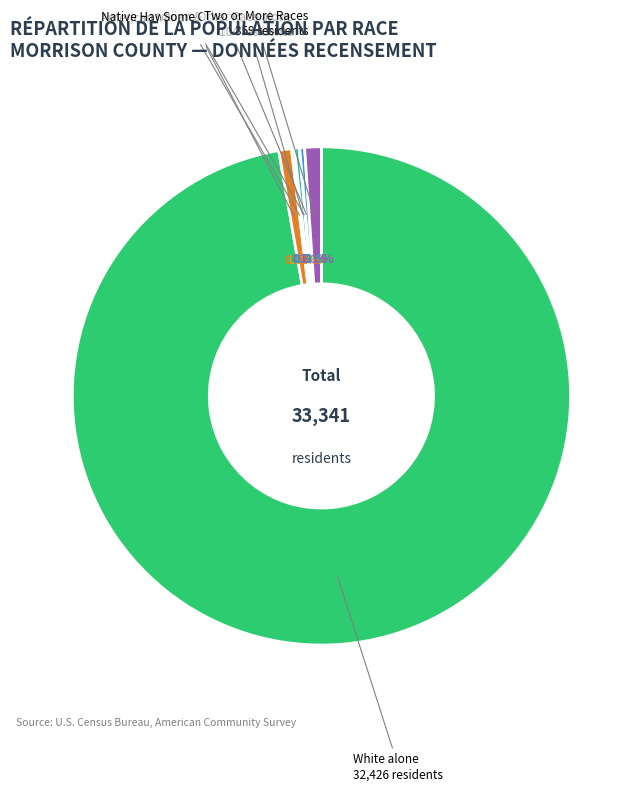

Count the number of slices in the pie.

7